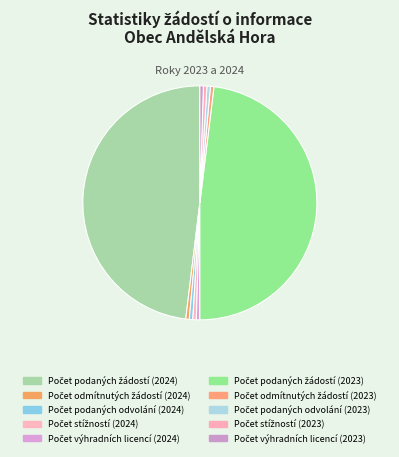

How many slices are in this pie chart?

10